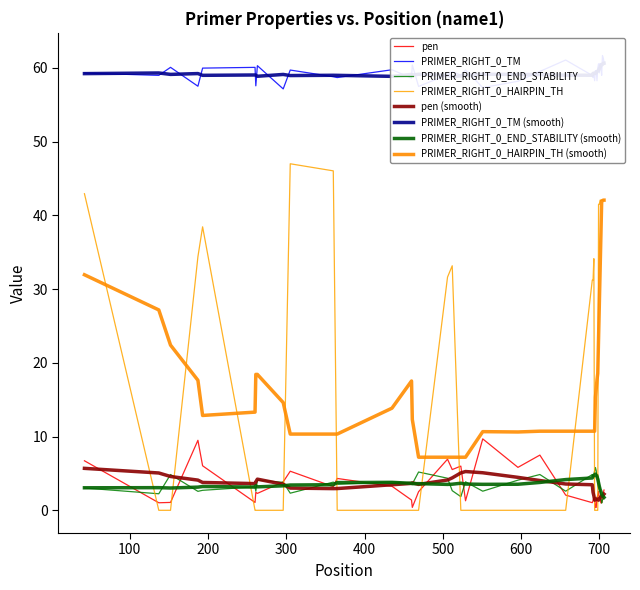

Reading left to right, list all the values displayed in this chart.

pen: 42=6.7	137=1.0	152=1.1	187=9.5	193=6.0	260=1.1	261=2.4	263=2.3	296=3.9	305=5.3	360=3.2	365=4.3	435=3.3	460=1.4	461=0.4	469=2.5	506=6.9	512=5.5	523=6.0	529=1.3	551=9.7	596=5.8	624=7.5	657=2.1	691=1.0	692=1.3	693=1.7	694=1.7	695=0.4	696=0.4	697=1.7	698=2.0	699=2.5	700=1.7	701=1.6	702=1.0	703=1.0	704=1.7	705=2.3	706=2.7
PRIMER_RIGHT_0_TM: 42=59.3	137=59.0	152=60.1	187=57.5	193=60.0	260=60.1	261=57.6	263=60.3	296=57.1	305=59.7	360=58.8	365=58.7	435=59.7	460=58.6	461=60.4	469=57.5	506=59.1	512=59.5	523=59.0	529=59.7	551=57.3	596=58.2	624=59.5	657=61.1	691=59.0	692=58.7	693=59.3	694=58.3	695=59.6	696=59.6	697=58.3	698=60.0	699=60.5	700=59.3	701=60.6	702=60.0	703=59.0	704=61.7	705=61.3	706=60.7
PRIMER_RIGHT_0_END_STABILITY: 42=3.0	137=2.2	152=4.8	187=2.6	193=2.7	260=3.2	261=2.6	263=4.1	296=3.8	305=2.3	360=3.8	365=3.5	435=3.9	460=3.7	461=3.6	469=5.2	506=4.3	512=2.7	523=1.9	529=3.9	551=2.6	596=4.1	624=4.8	657=2.6	691=4.8	692=4.5	693=4.8	694=5.4	695=5.8	696=5.4	697=4.5	698=4.8	699=4.2	700=3.3	701=3.0	702=1.7	703=1.0	704=1.4	705=1.5	706=2.0
PRIMER_RIGHT_0_HAIRPIN_TH: 42=42.9	137=0.0	152=0.0	187=34.4	193=38.4	260=0.0	261=0.0	263=0.0	296=0.0	305=47.0	360=46.0	365=0.0	435=0.0	460=0.0	461=0.0	469=0.0	506=31.6	512=33.2	523=0.0	529=0.0	551=0.0	596=0.0	624=0.0	657=0.0	691=31.2	692=31.2	693=34.1	694=0.0	695=0.0	696=0.0	697=0.0	698=0.0	699=41.5	700=41.5	701=42.1	702=42.1	703=42.1	704=42.1	705=42.1	706=42.1